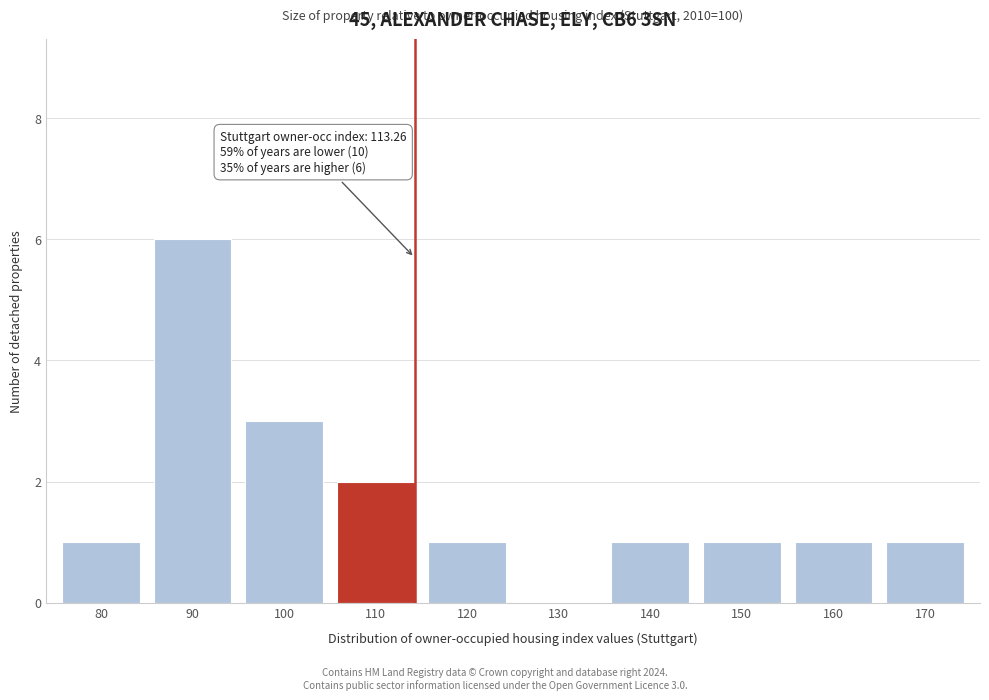

Reading right to left, list all the values displayed in this chart.

170=1	160=1	150=1	140=1	130=0	120=1	110=2	100=3	90=6	80=1